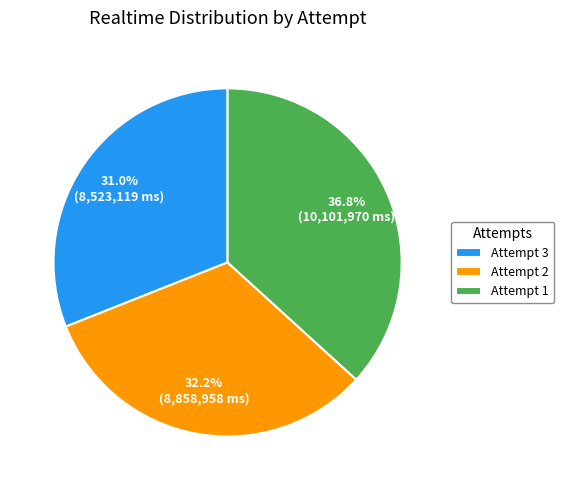

Does Attempt 2 represent more than half of the total?

No